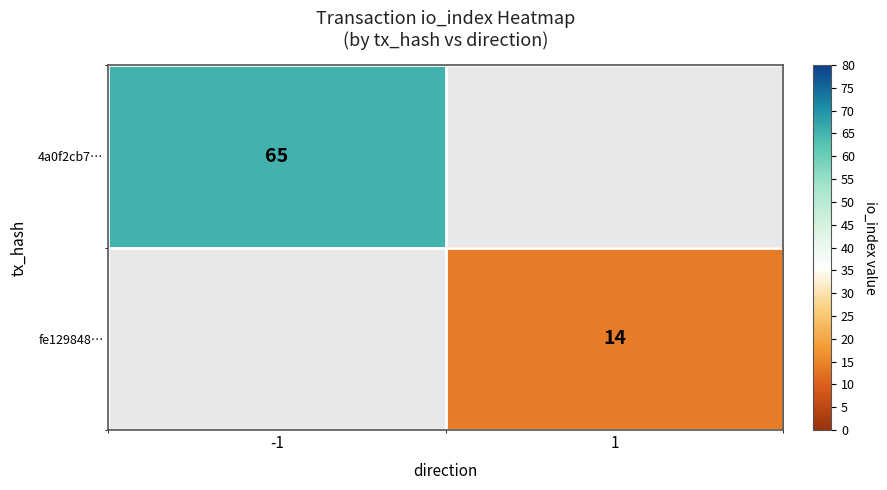

True or false: fe129848… has a value of 14 at 1.

True